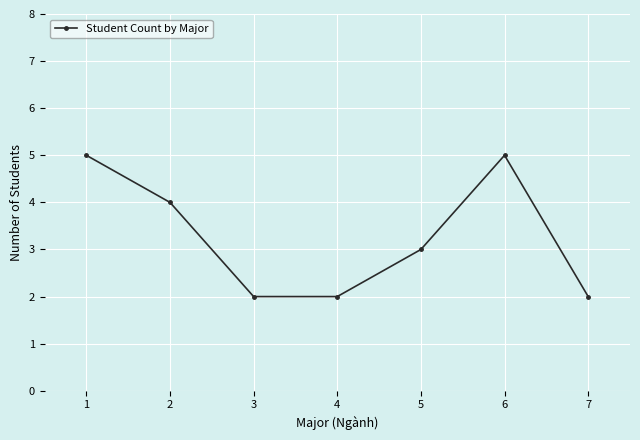

What is the change in value from 3 to 5?

+1